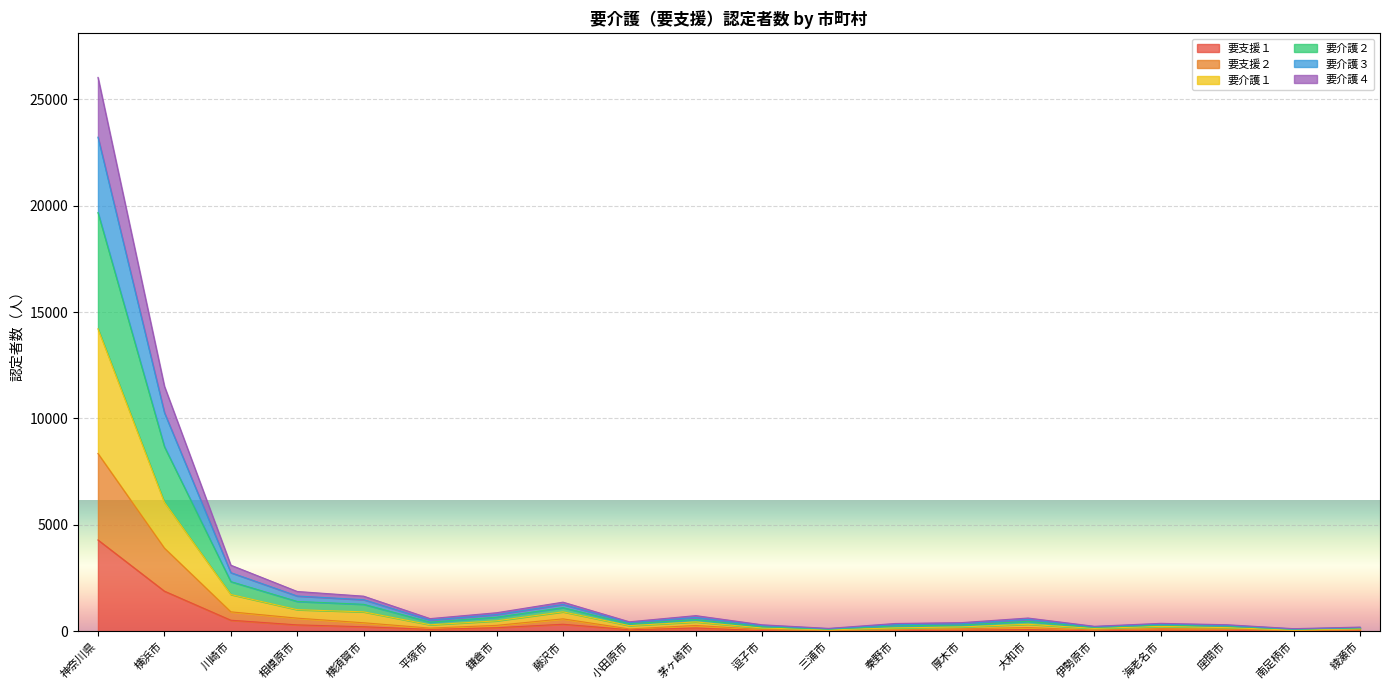

At 厚木市, list the series in order from smallest to largest.

要支援１, 要支援２, 要介護１, 要介護４, 要介護３, 要介護２